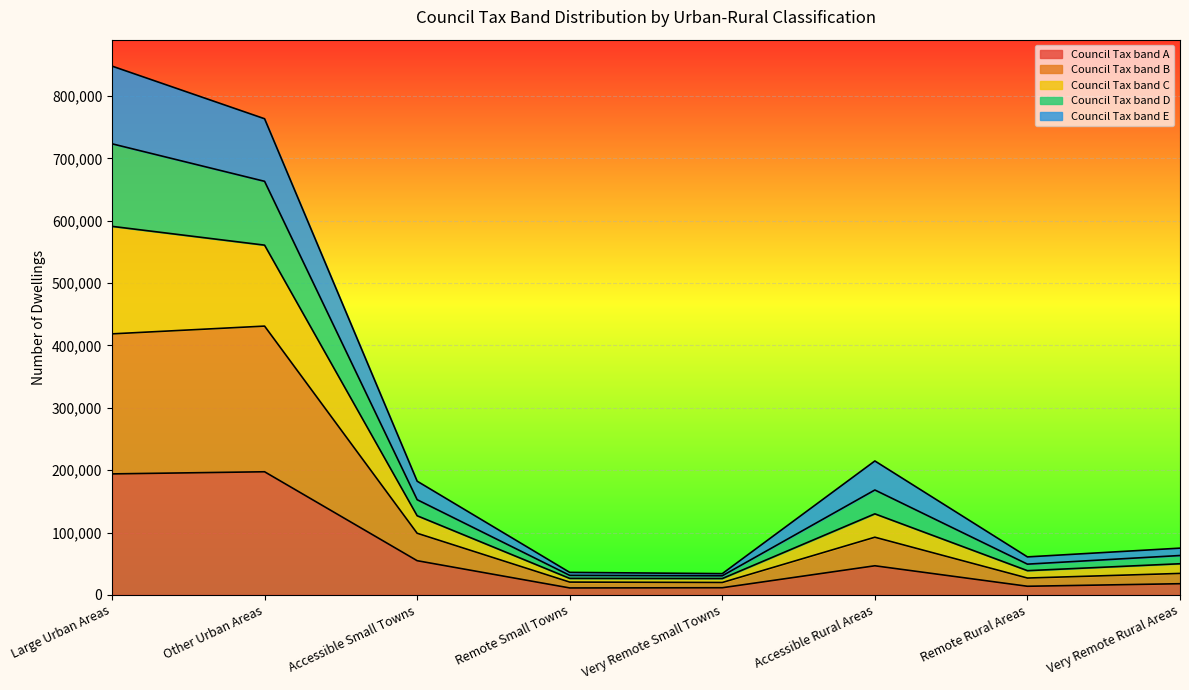

Is the value of Council Tax band A at Remote Rural Areas greater than the value of Council Tax band E at Accessible Small Towns?

No